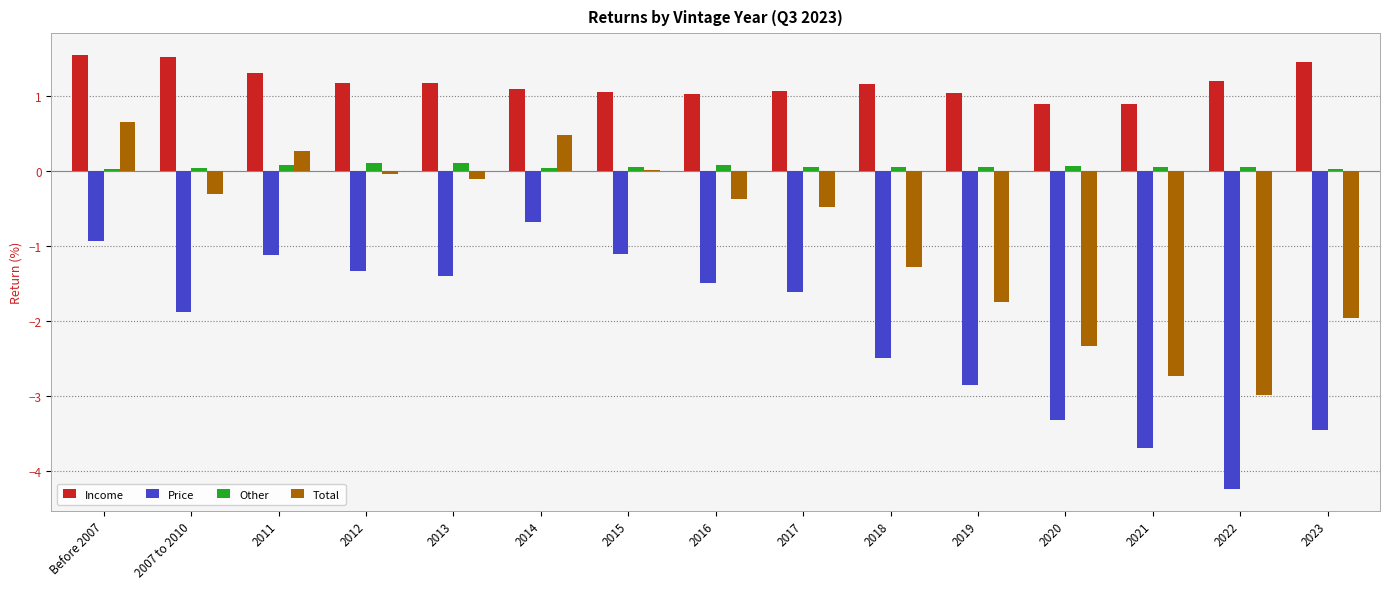

Which category has the lowest value across all series?

2022